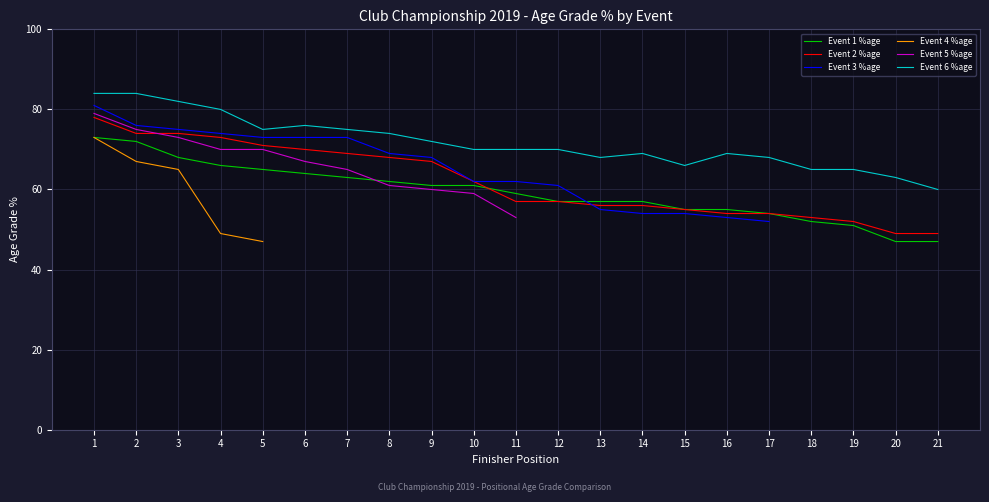

What is the difference between the maximum and minimum values in the Event 1 %age series?

26